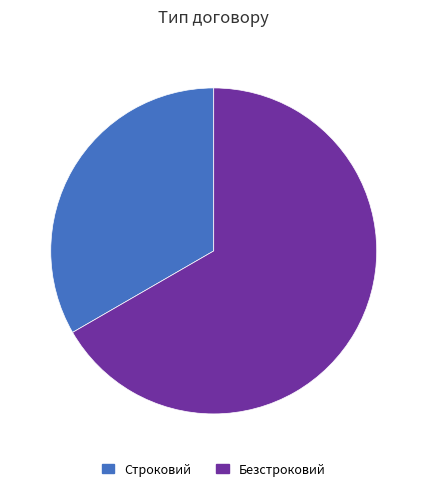

Count the number of slices in the pie.

2